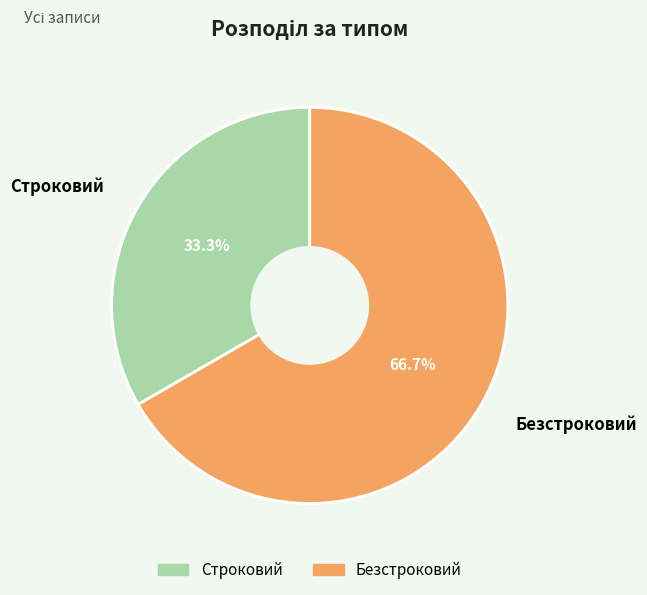

What is the majority slice?

Безстроковий